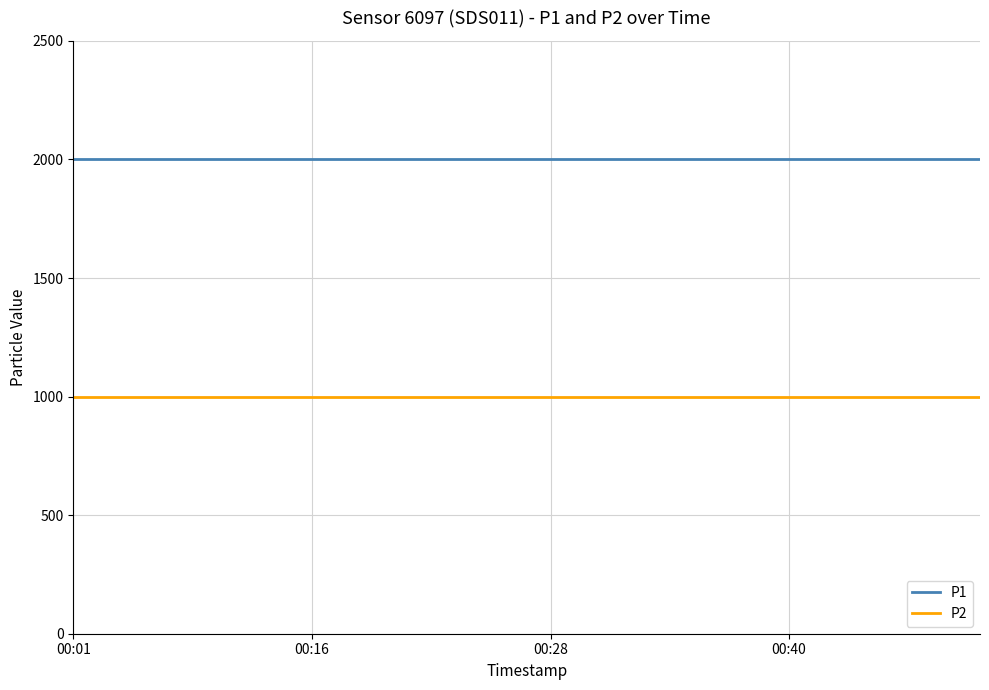

List the series in order of their overall mean, lowest first.

P2, P1